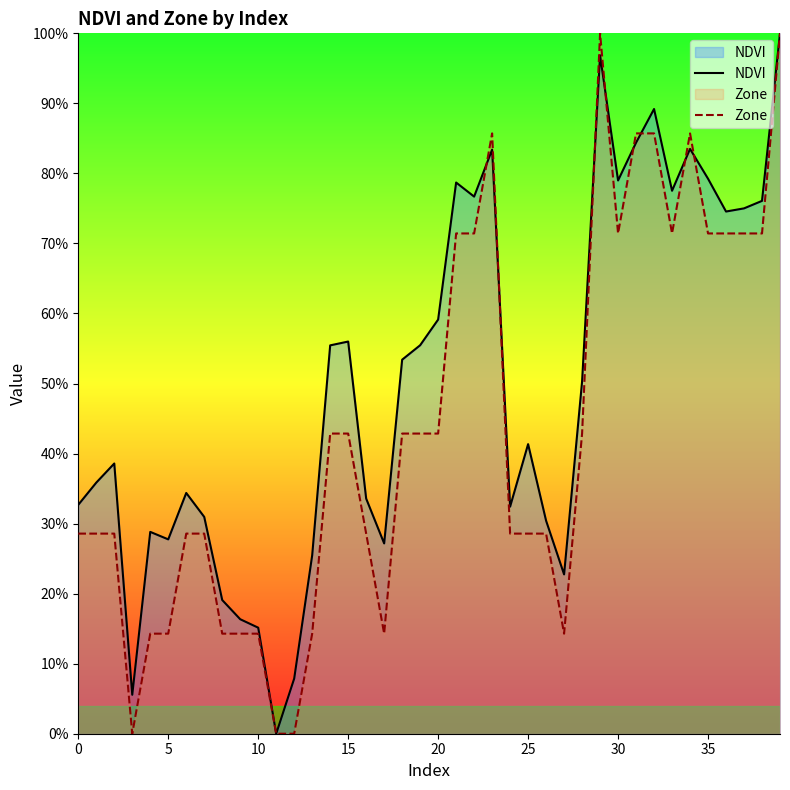

Which series has the largest total across all categories?

NDVI